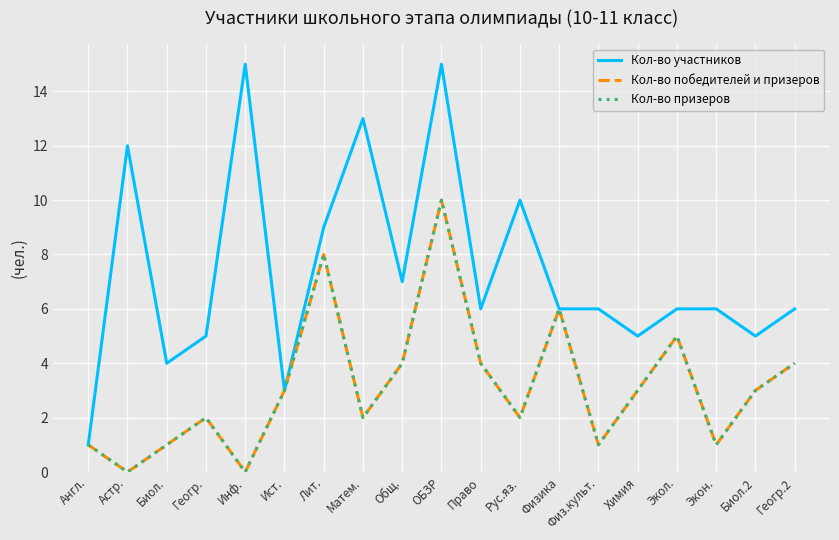

Does the chart display data point markers on the line(s)?

No